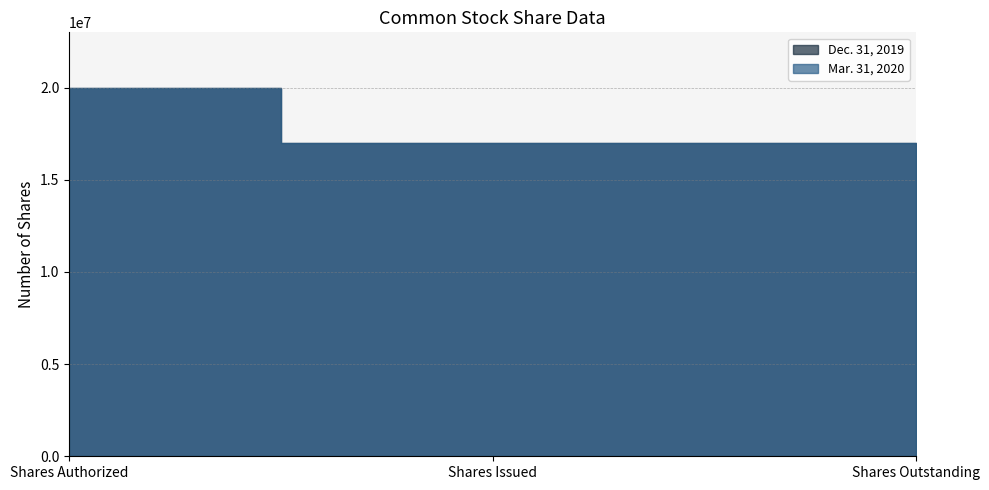

Which has a higher value, Shares Authorized or Shares Outstanding?

Shares Authorized